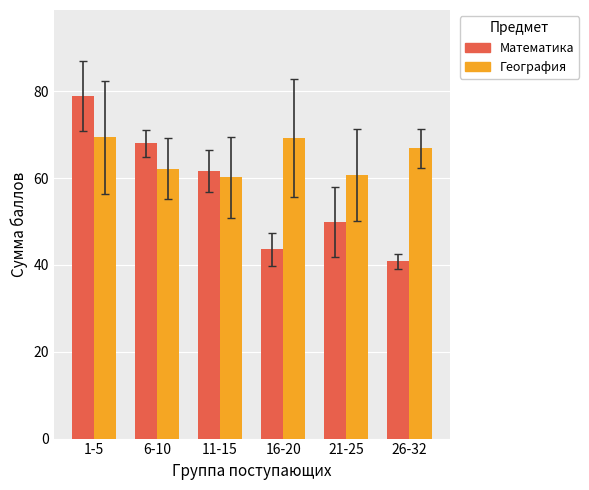

What is the minimum value for География?

60.2